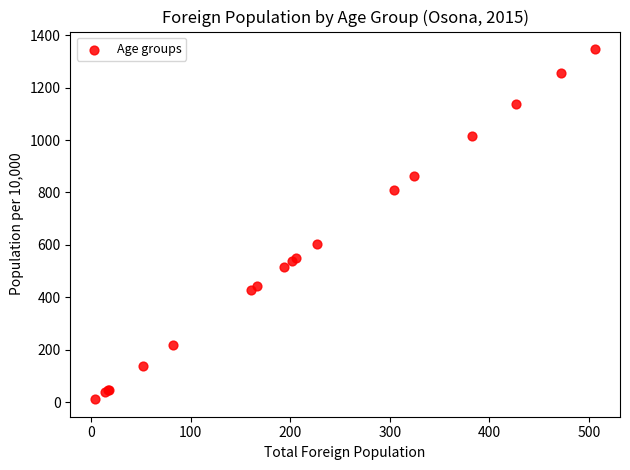

What Y value in the scatter plot is closest to 679?

604